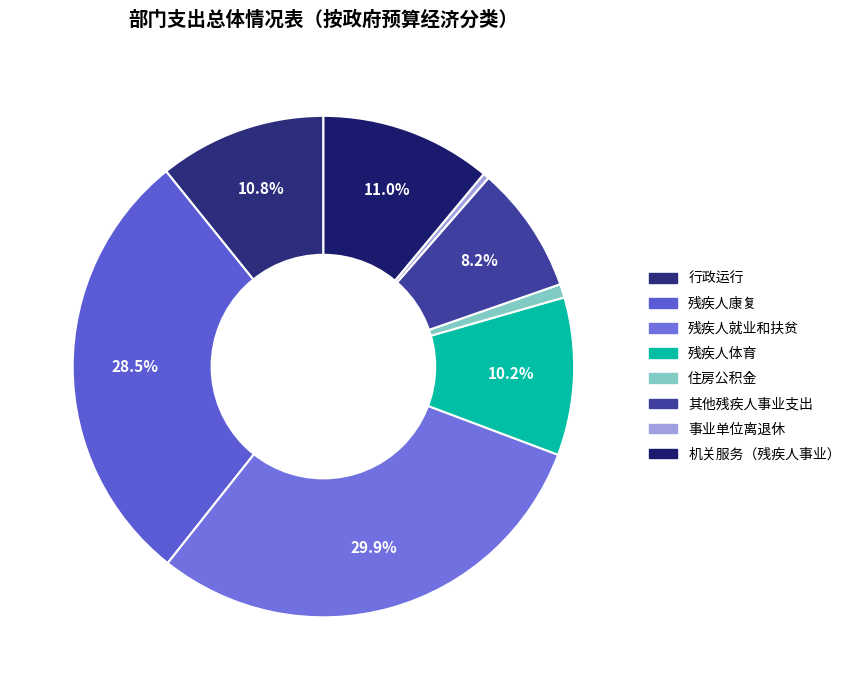

Is there any slice that represents more than half of the pie?

No